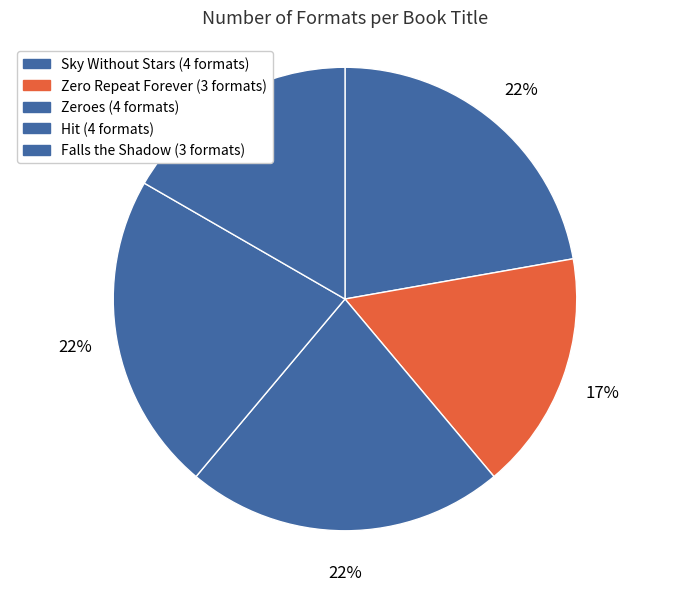

Does Zeroes represent more than half of the total?

No